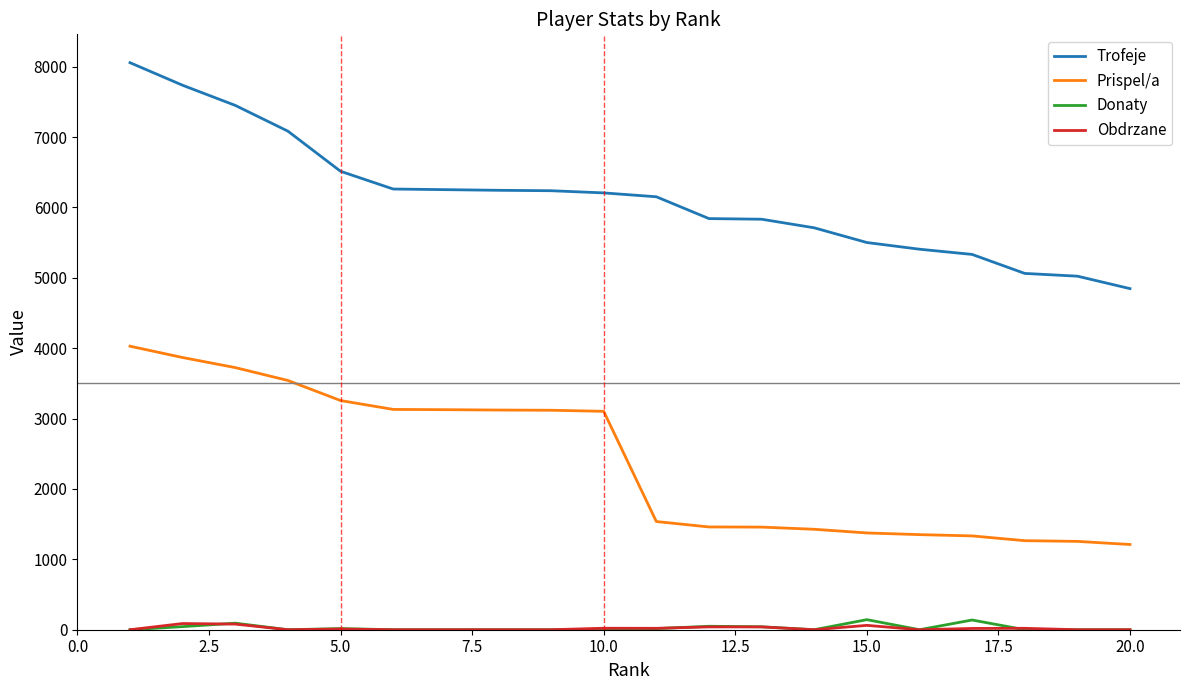

What is the minimum value for Trofeje?

4846